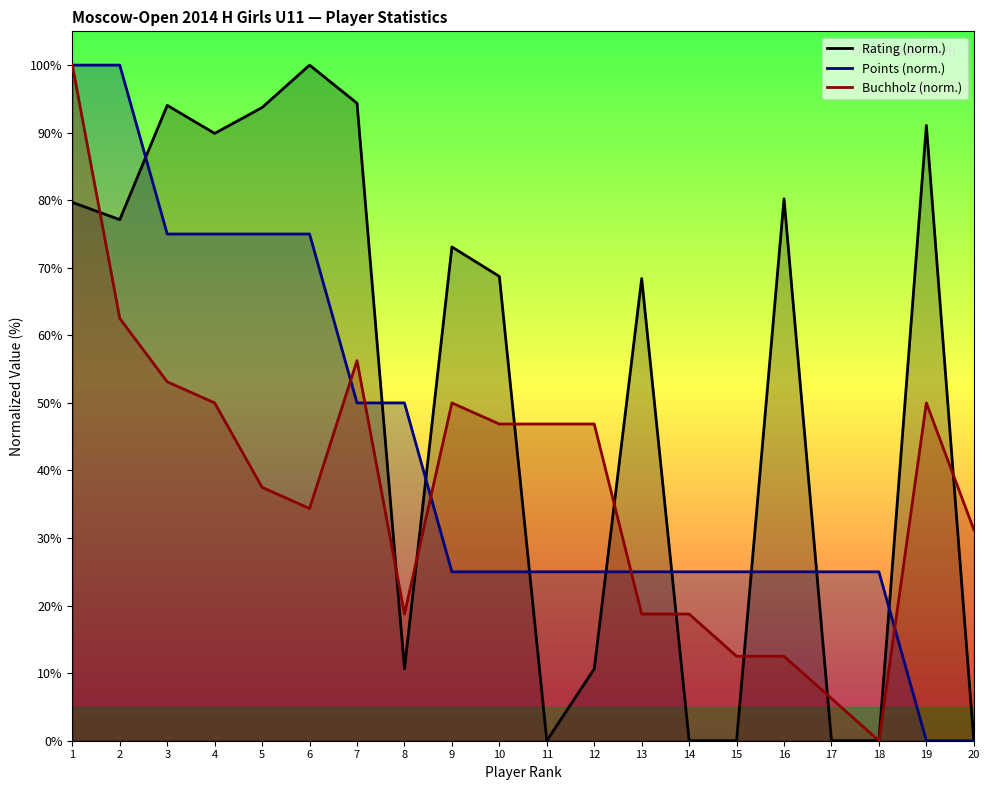

Count the number of categories in the chart.

20